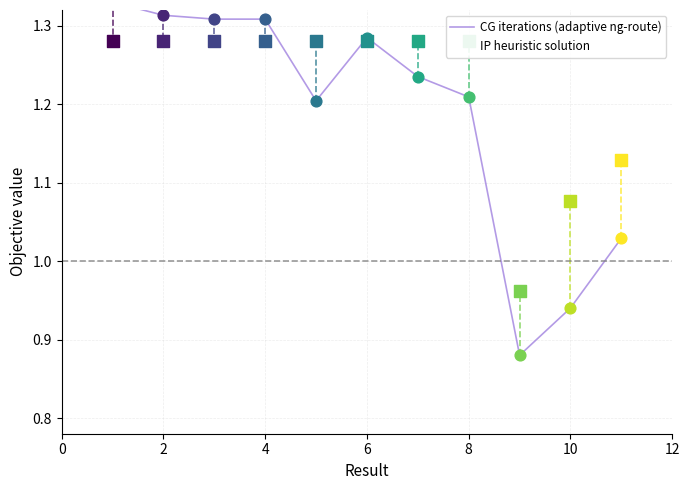

Which series contains the lowest Y value?

CG iterations (adaptive ng-route)